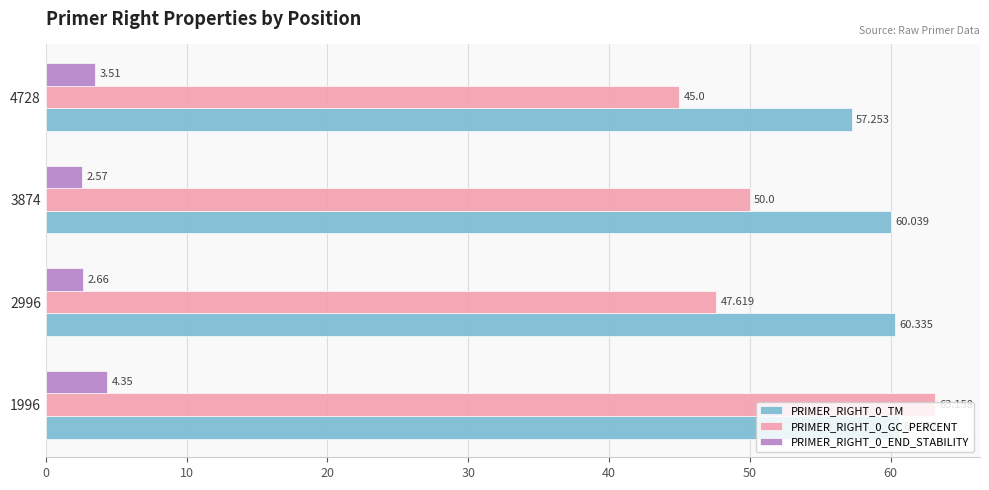

Which series has the largest total across all categories?

PRIMER_RIGHT_0_TM